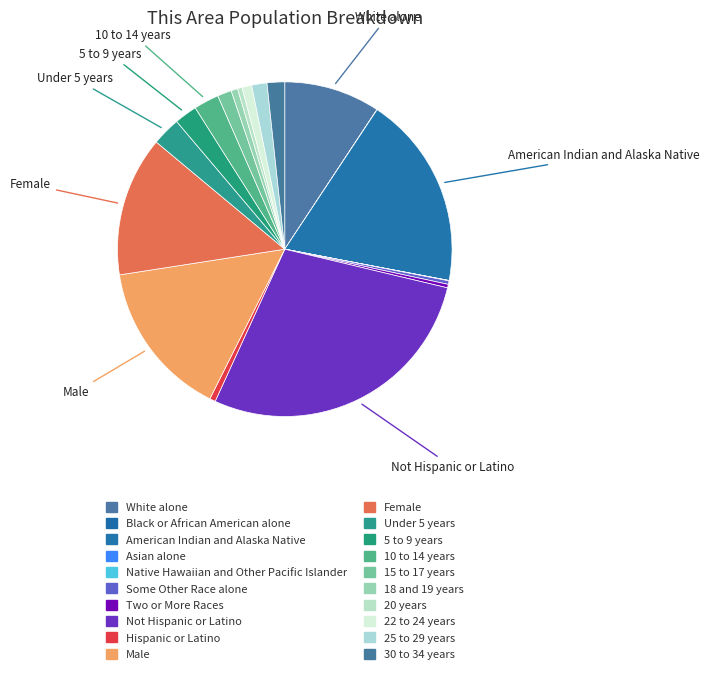

Combined, what portion of the pie is 5 to 9 years and Two or More Races?

2.5%